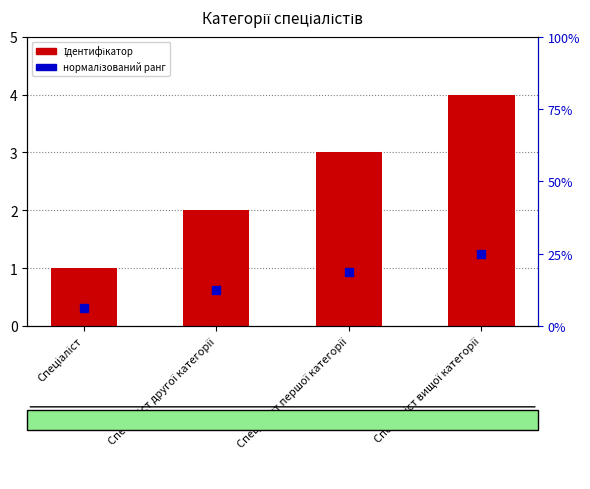

What is the total value across all series at Спеціаліст?

1.3